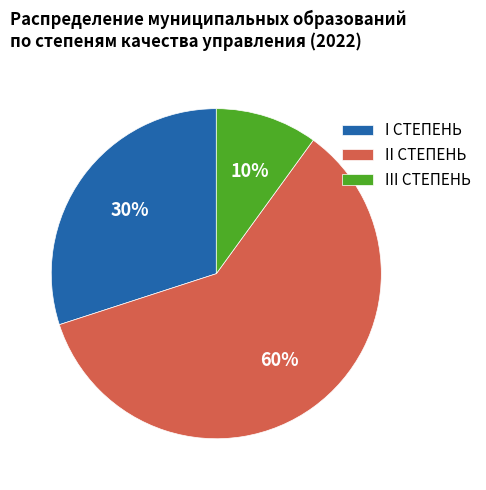

To the nearest percent, what percentage of the pie is III СТЕПЕНЬ?

10%